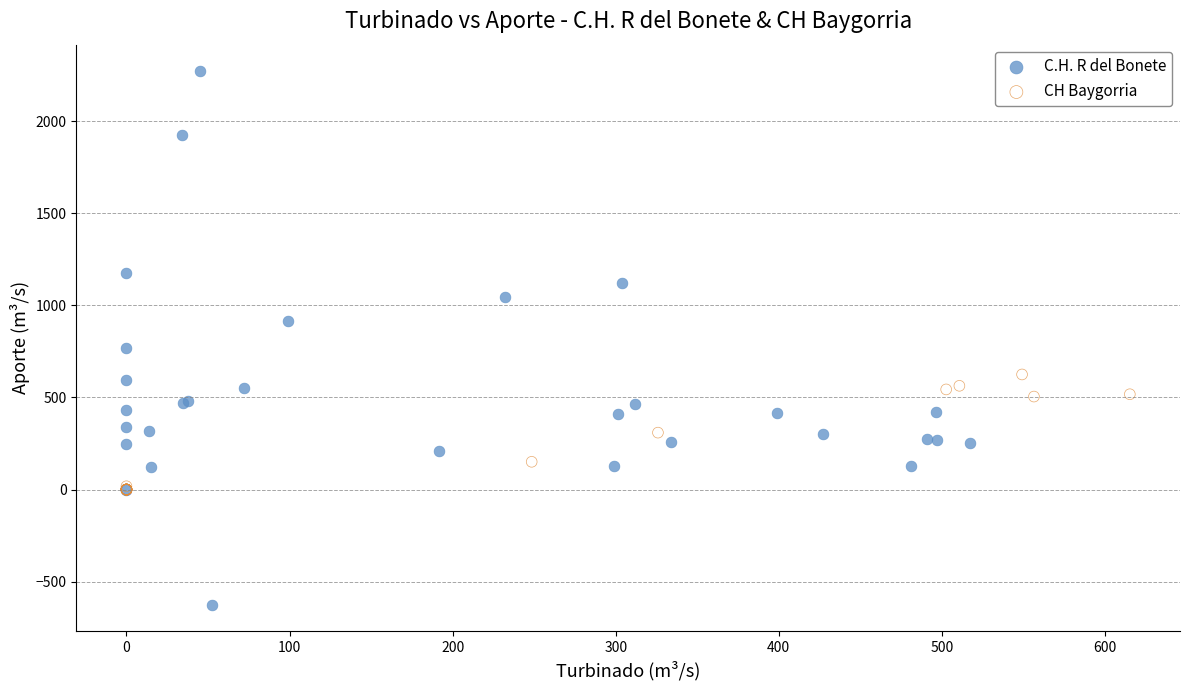

Which series contains the highest Y value?

C.H. R del Bonete